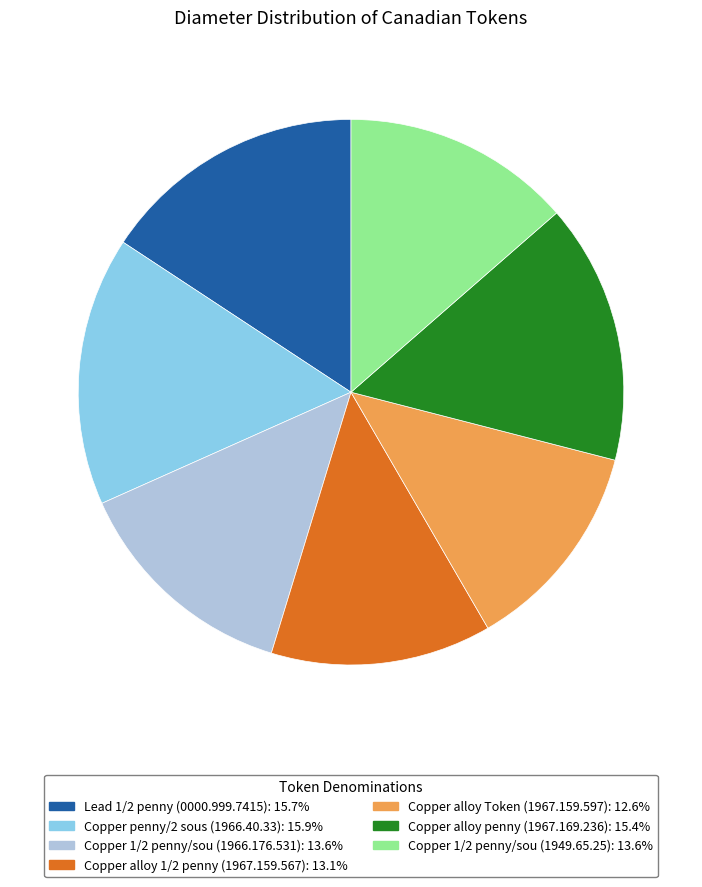

Does Copper 1/2 penny/sou (1966.176.531) represent more than half of the total?

No